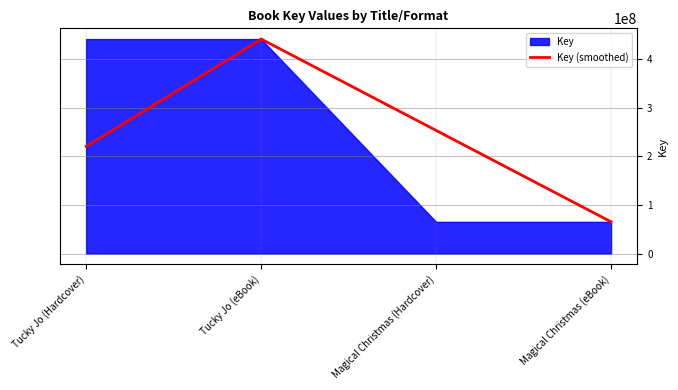

Reading left to right, transcribe all the data shown in this chart.

Tucky Jo (Hardcover)=220478247	Tucky Jo (eBook)=440956494	Magical Christmas (Hardcover)=253057530	Magical Christmas (eBook)=65158566